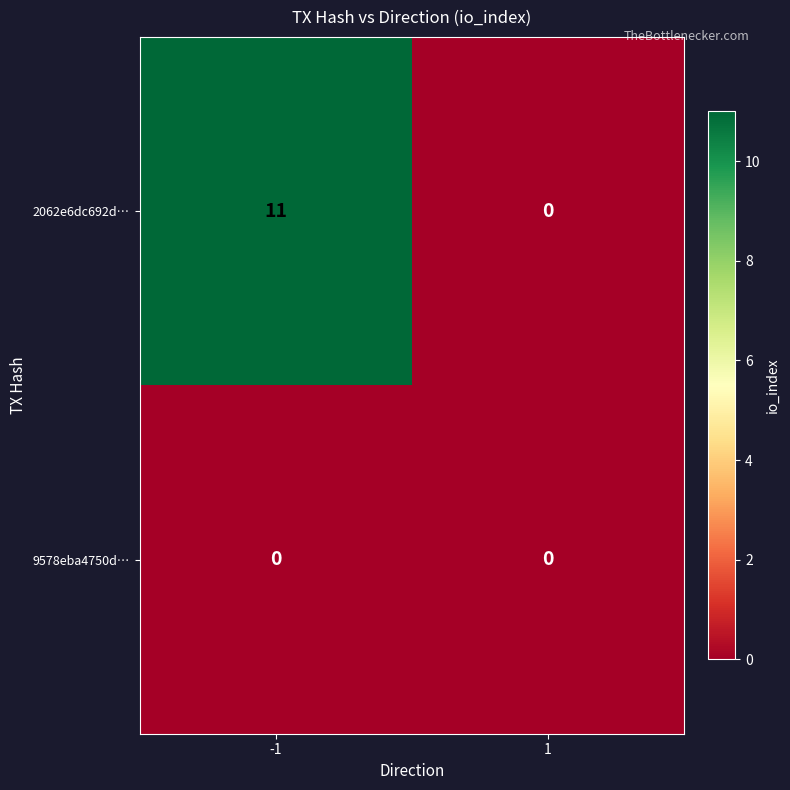

Which series has the widest spread of values?

2062e6dc692d…